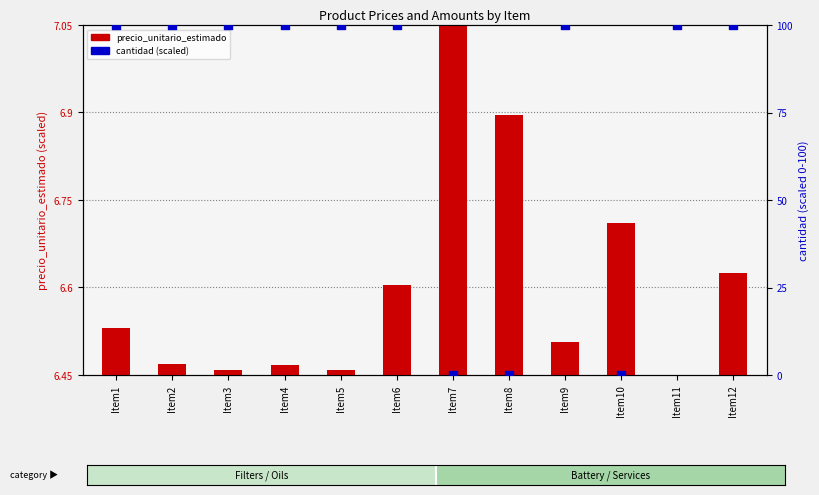

Which series has the largest total across all categories?

cantidad